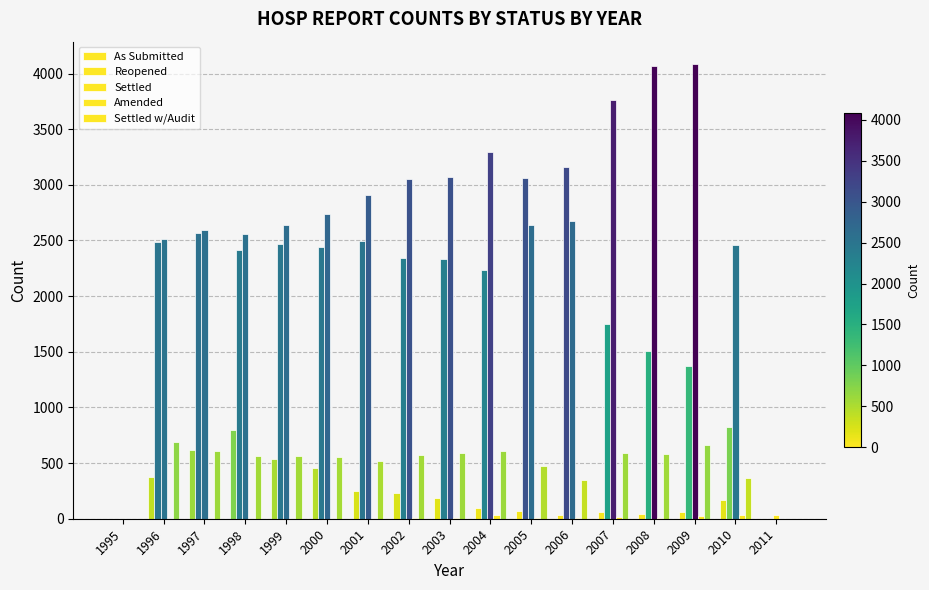

Does the chart contain stacked bars?

No